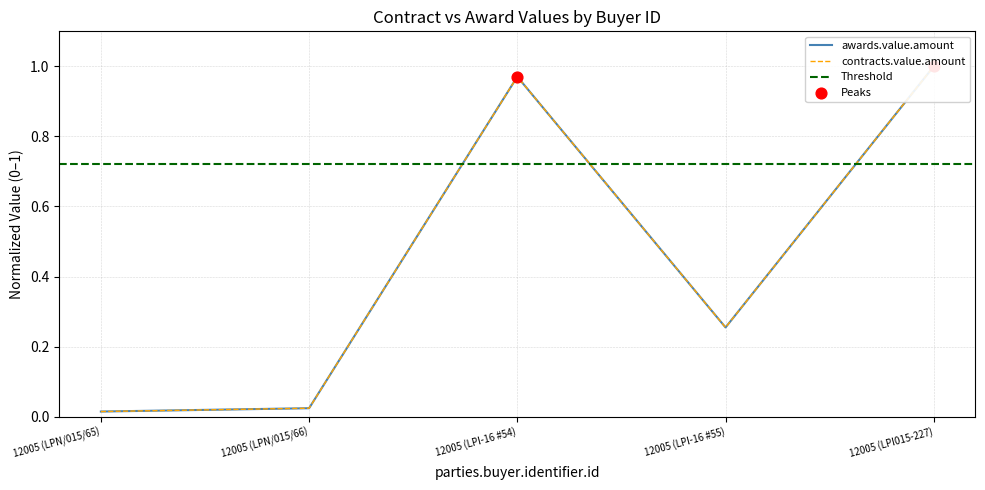

Is the value of contracts.value.amount at 12005 (LPN/015/66) greater than the value of awards.value.amount at 12005 (LPN/015/65)?

Yes